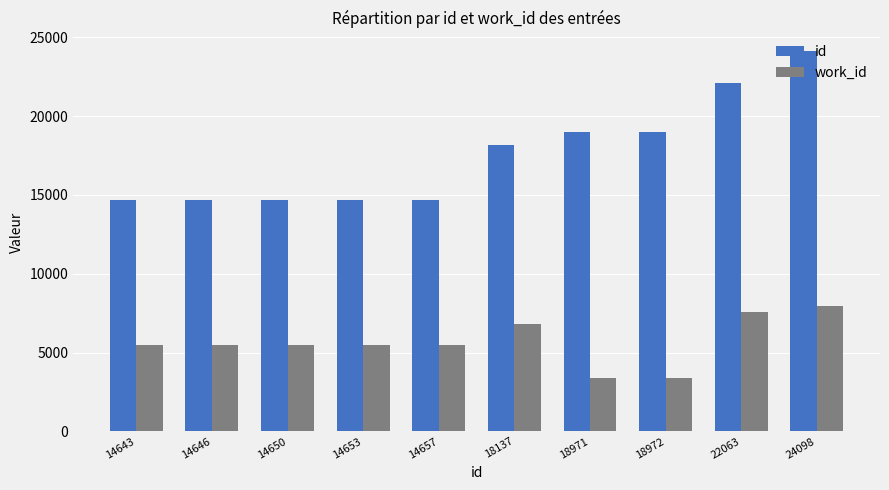

The value of id at 14657 is 14657. True or false?

True